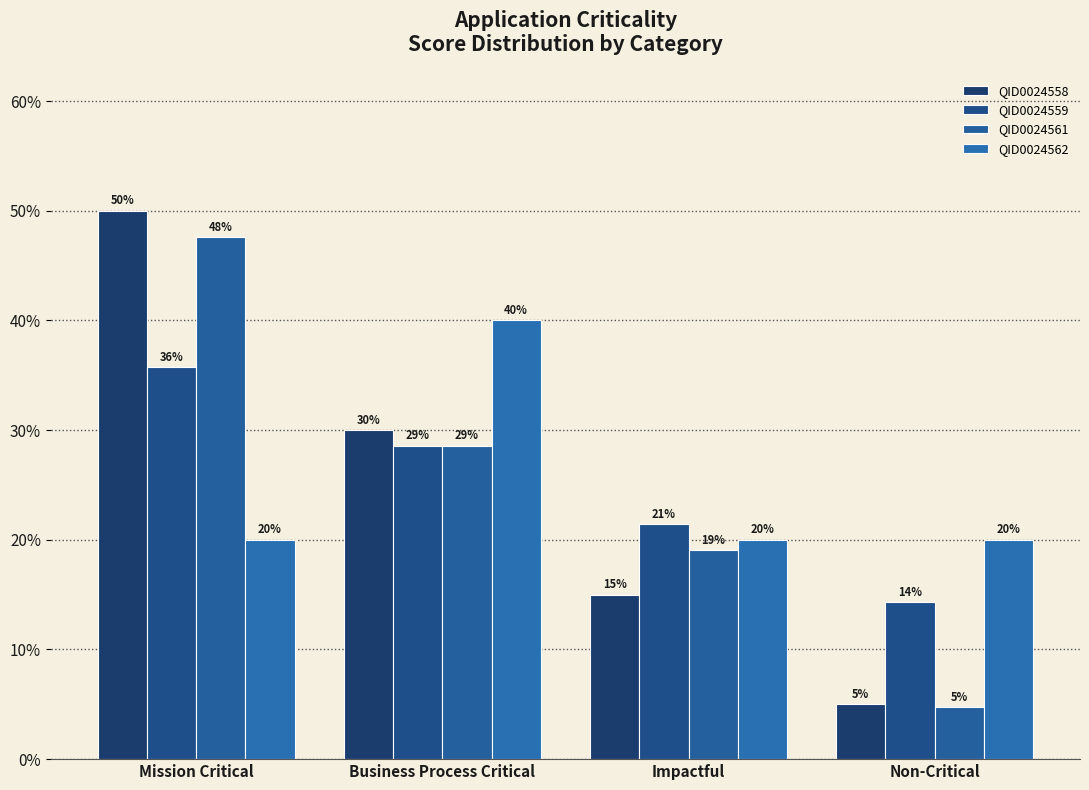

What is the difference between the highest and lowest values at Mission Critical?

30.0